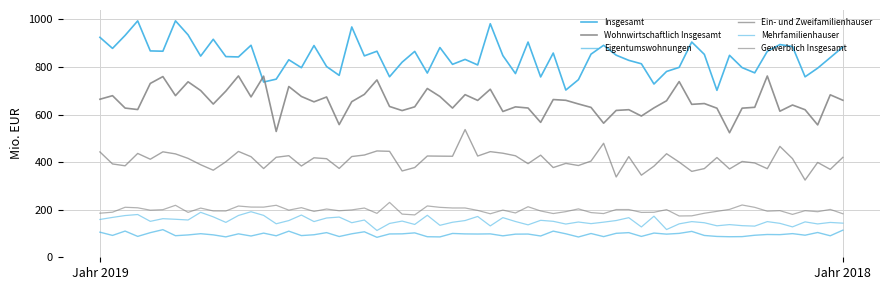

Does the chart have visible grid lines?

Yes